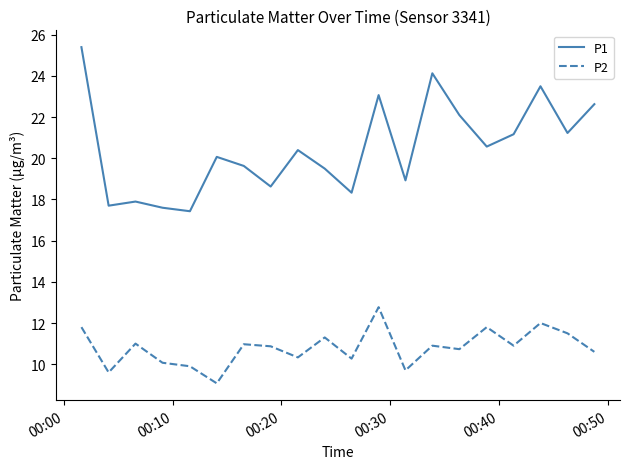

What is the smallest value displayed?

9.1